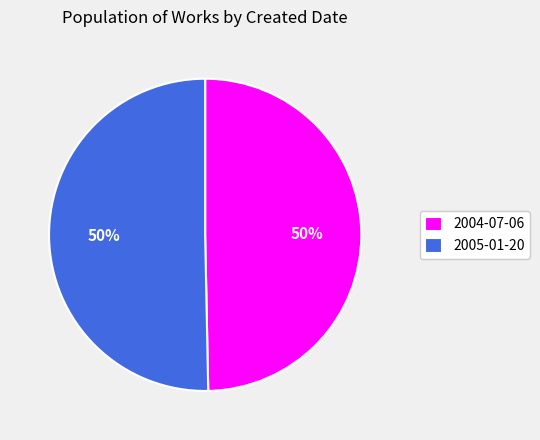

What is the ratio of the value at 2005-01-20 to the value at 2004-07-06?

1.0